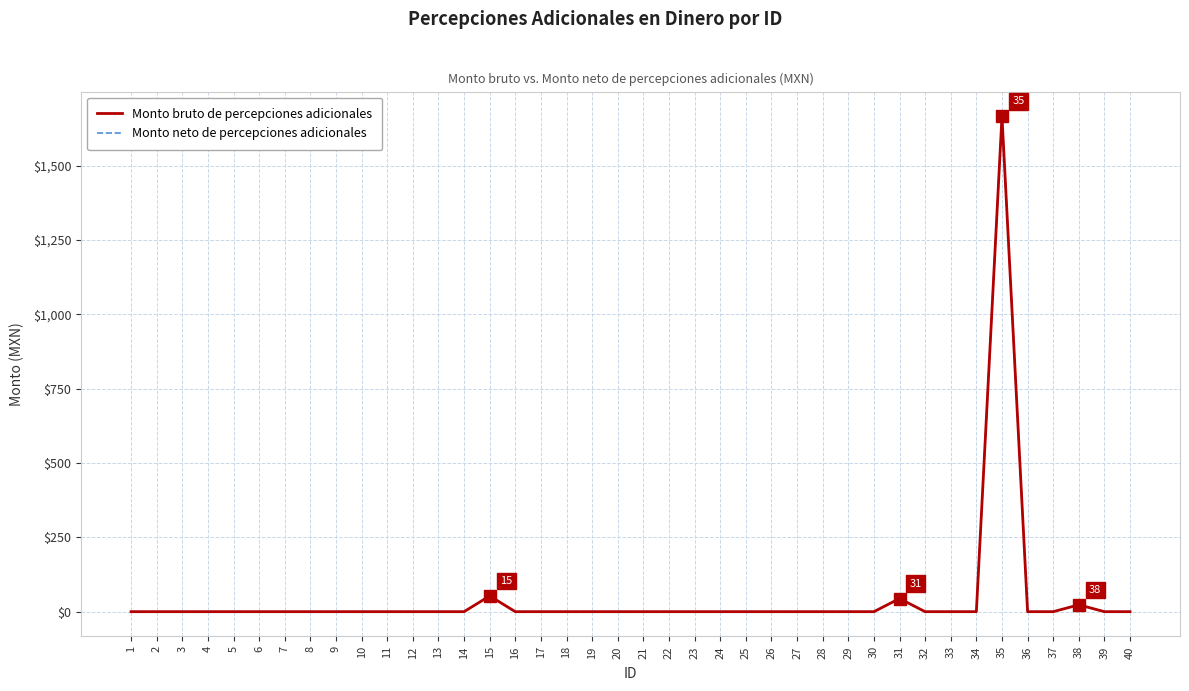

At how many categories does at least one series exceed 468?

1